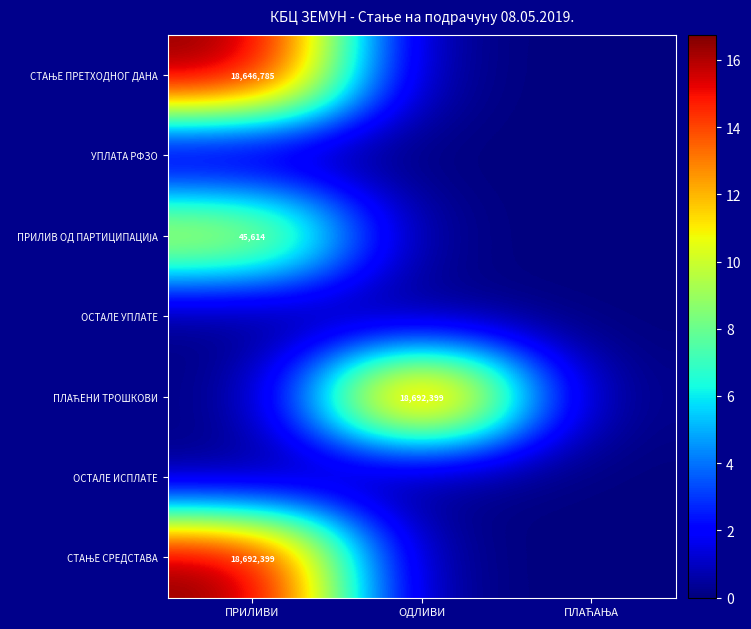

At how many categories does at least one series exceed 11?

2